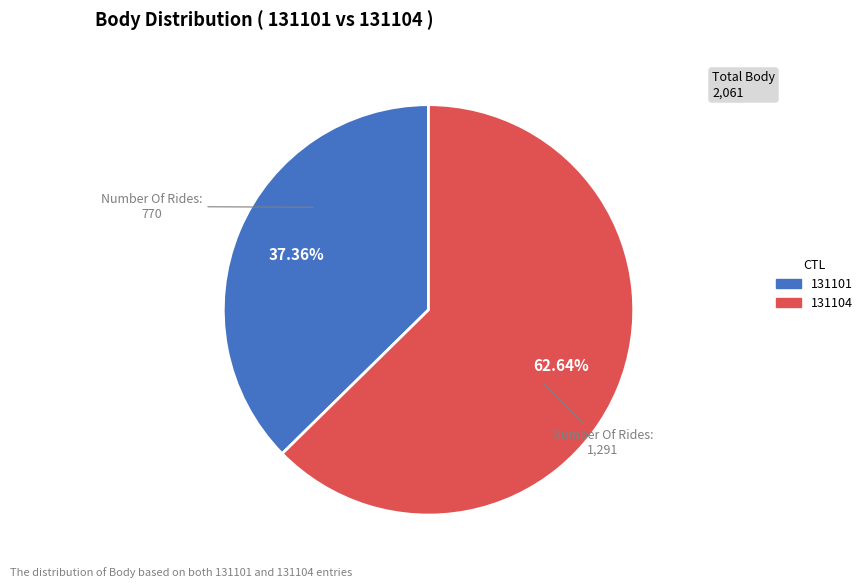

Between 131104 and 131101, which is larger?

131104